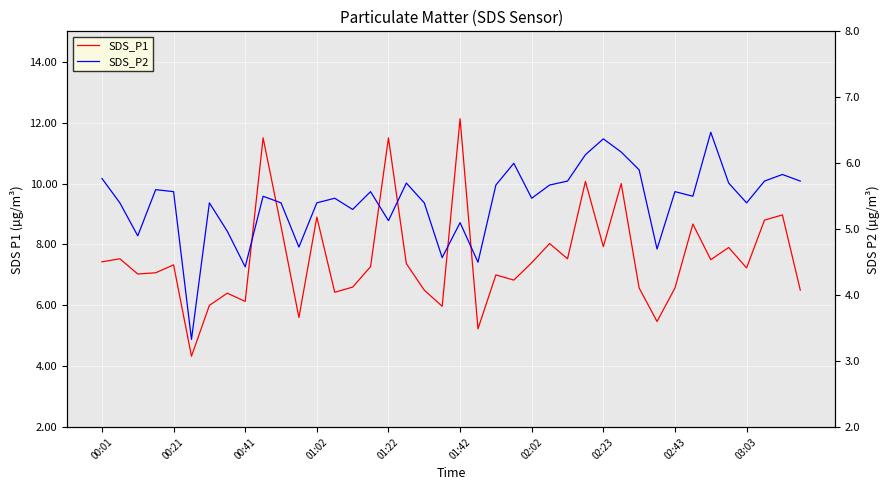

List the series in order of their peak value, lowest first.

SDS_P2, SDS_P1